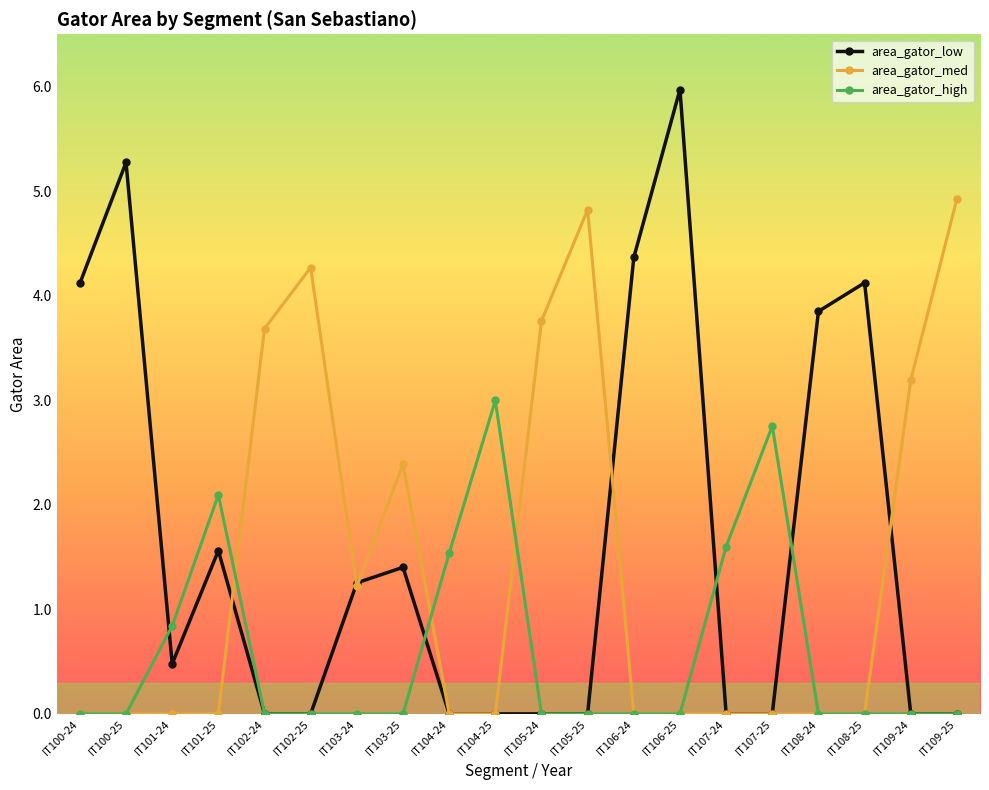

At which category does area_gator_high reach its first local peak?

IT101-25